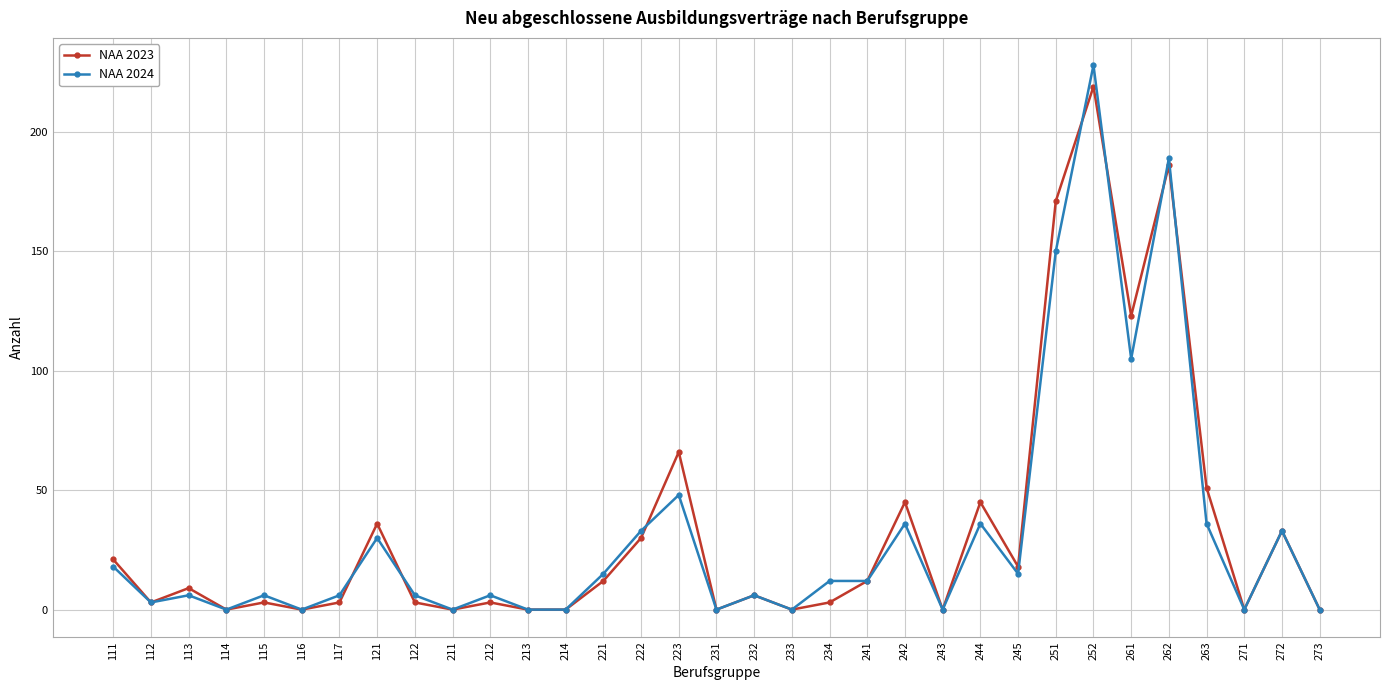

How many values in the NAA 2024 series are below 6?

11